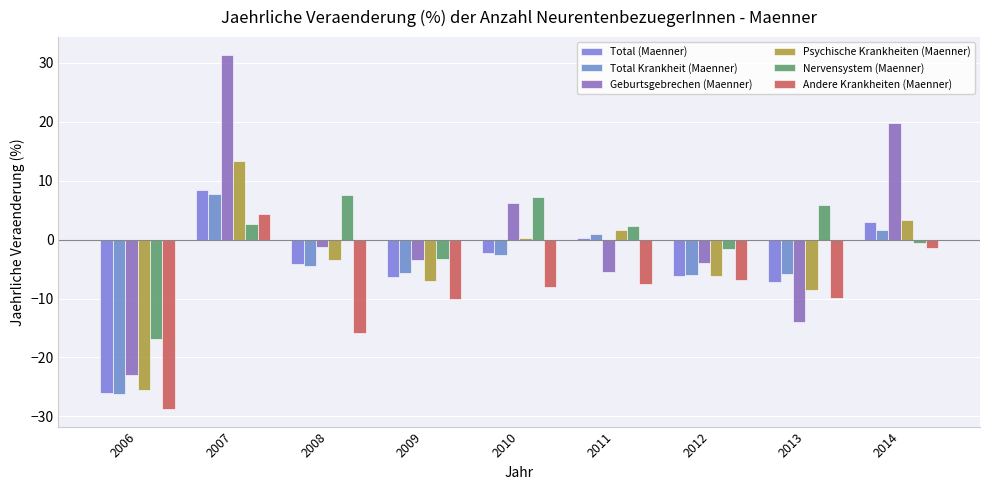

What is the total value across all series at 2008?

-21.7